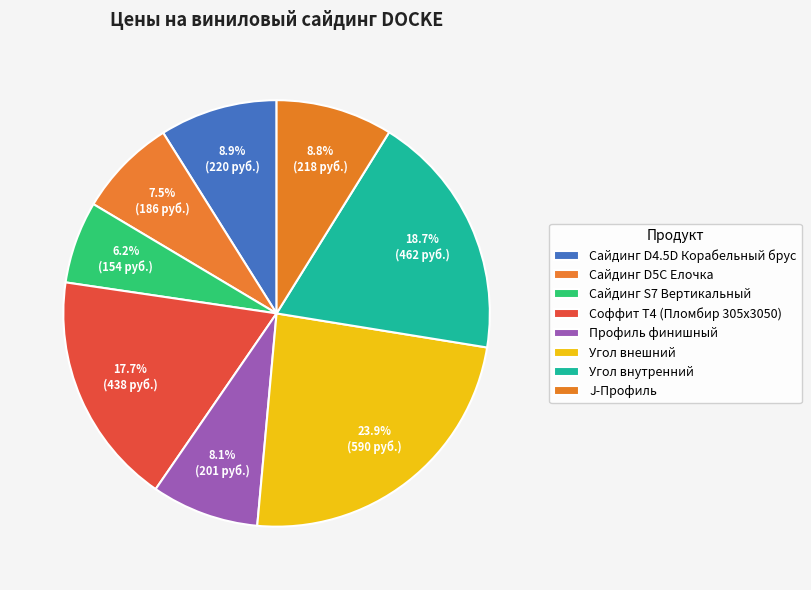

Does any single category account for the majority?

No